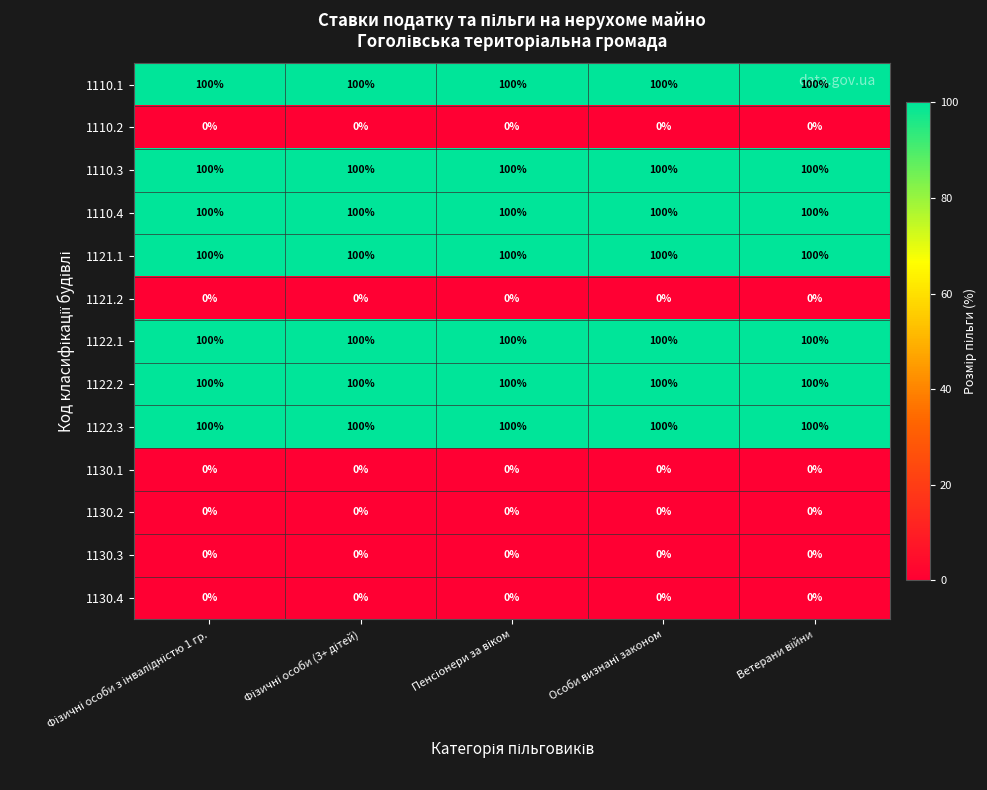

How many series are shown in this chart?

13